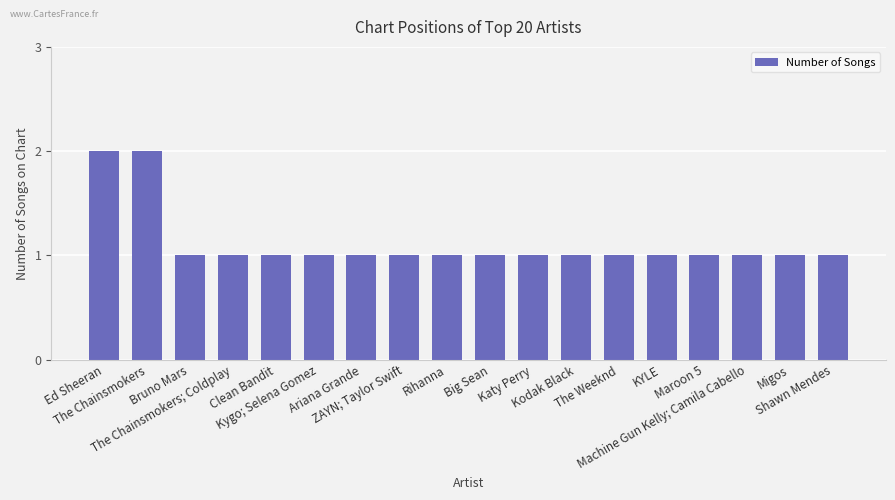

What is the value of the 4th bar from the left?

1